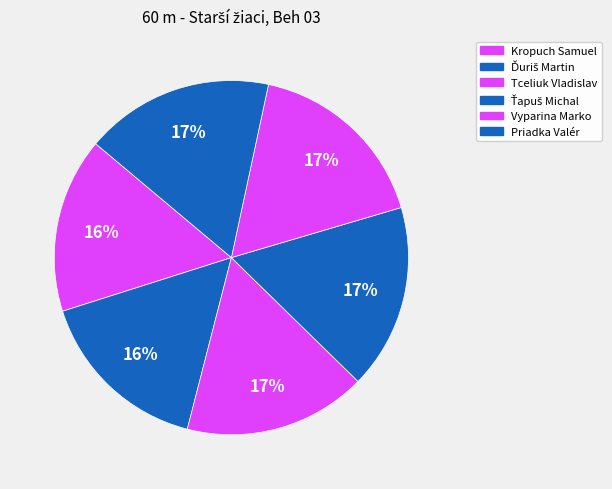

How many slices are in this pie chart?

6